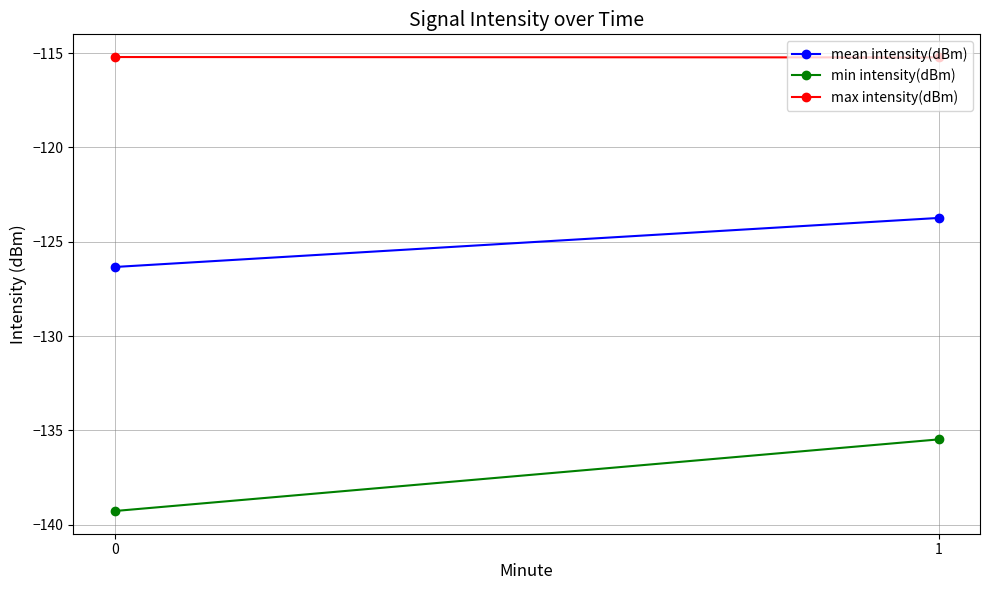

What are all the series names shown in the legend?

mean intensity(dBm), min intensity(dBm), max intensity(dBm)